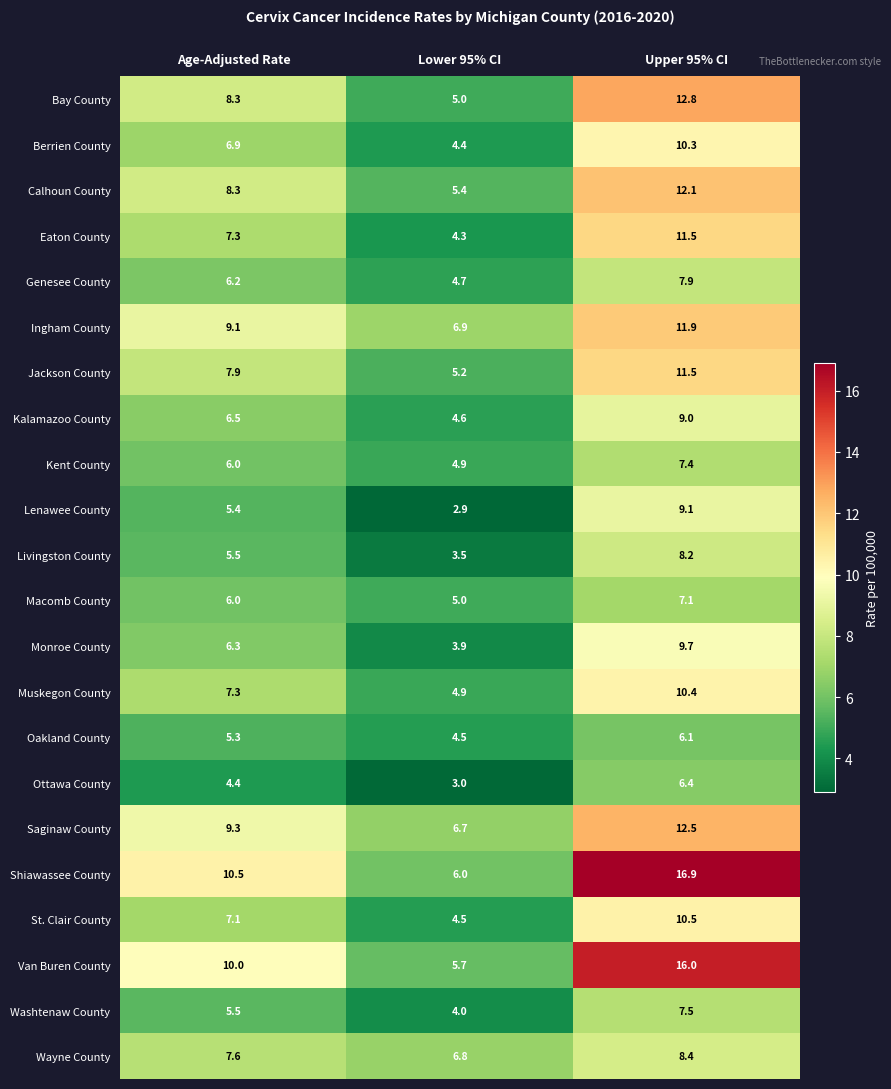

What is the maximum value shown in the chart?

16.9